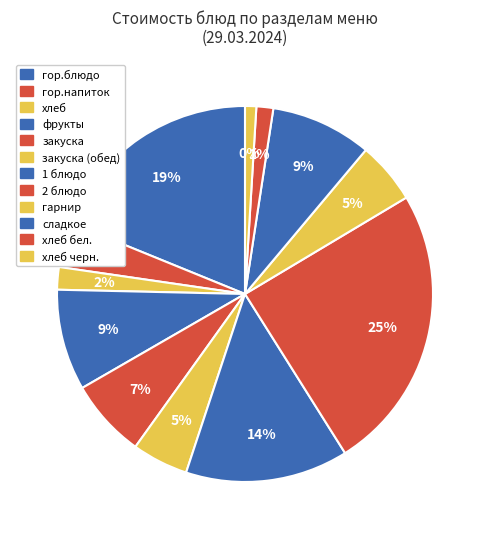

To the nearest percent, what is the combined percentage of сладкое and гарнир?

14%